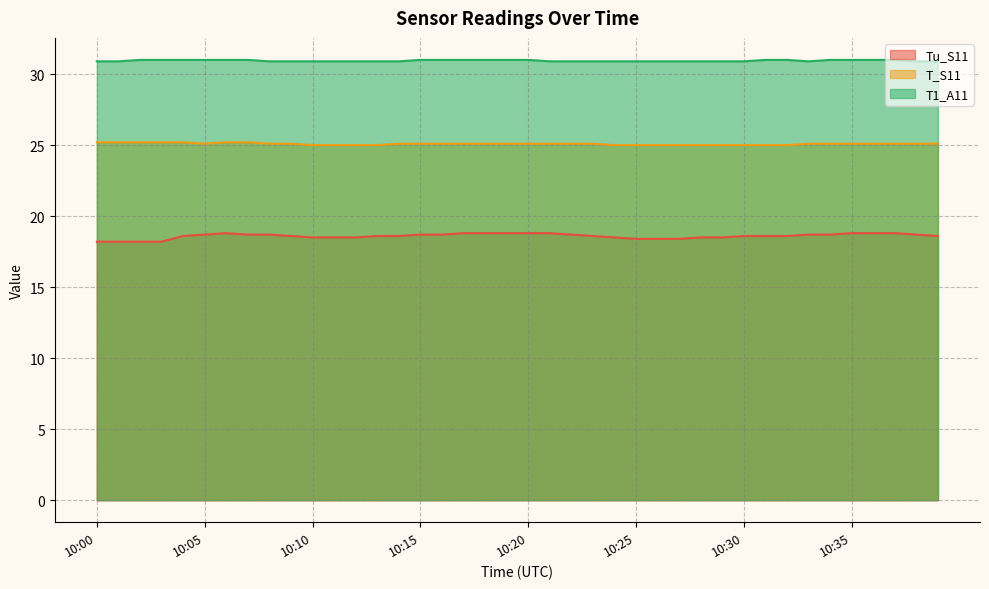

What are all the series names shown in the legend?

Tu_S11, T_S11, T1_A11